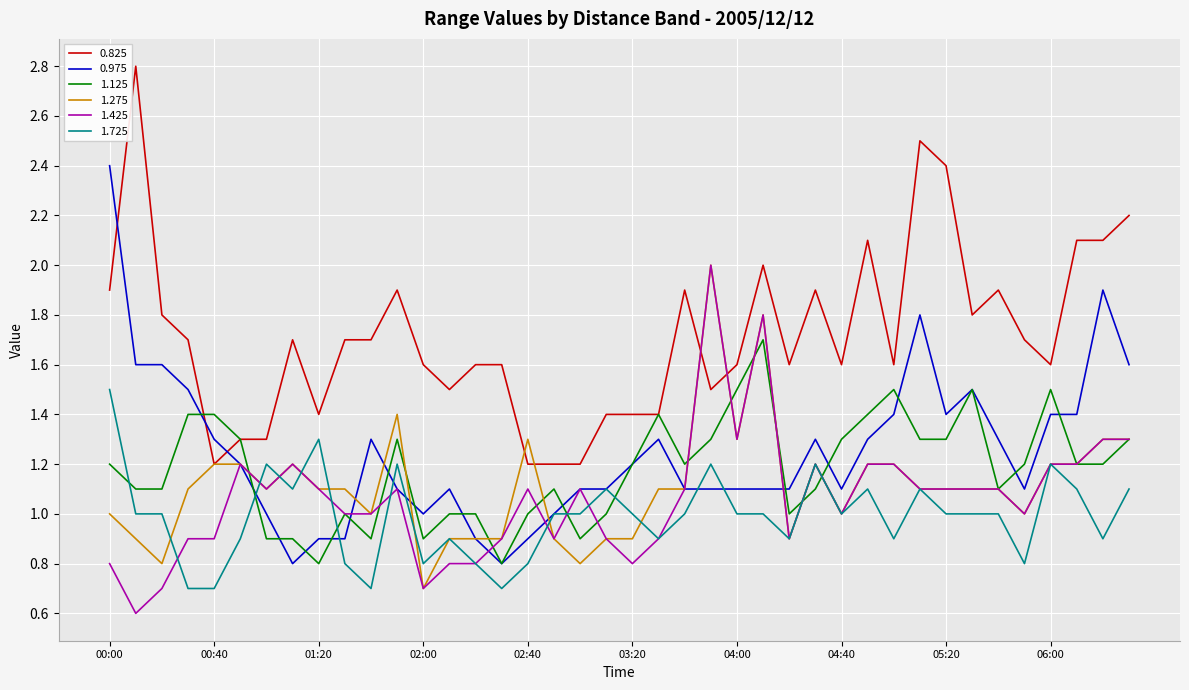

What is the lowest value of the 1.125 series?

0.8